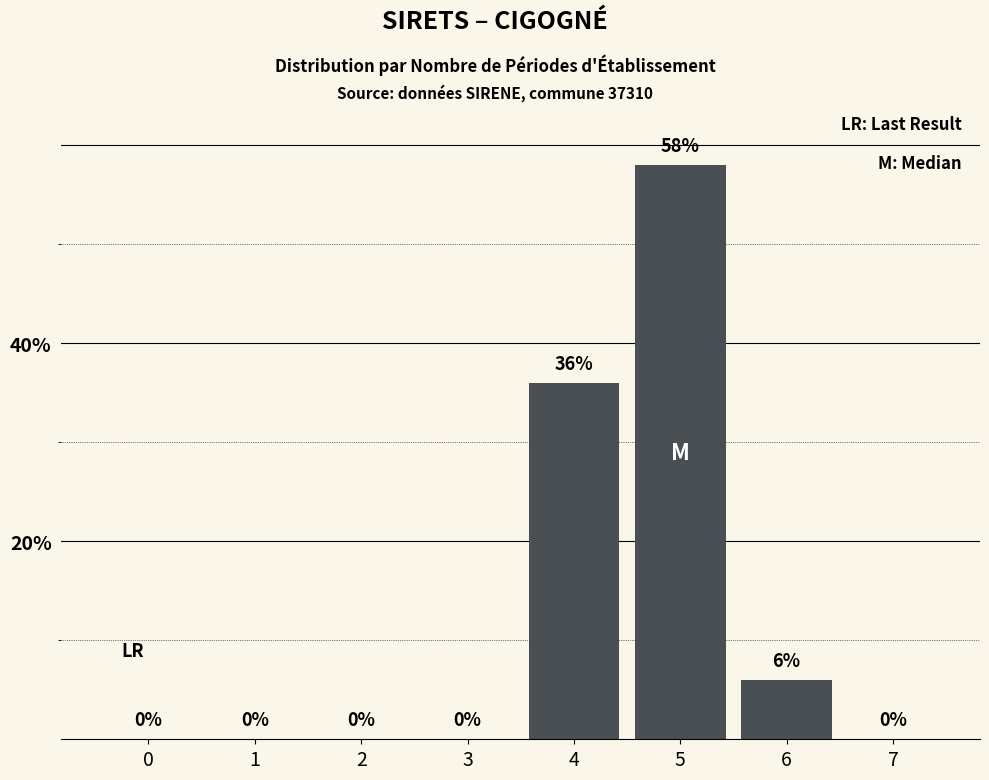

Reading left to right, list all the values displayed in this chart.

0=0	1=0	2=0	3=0	4=36	5=58	6=6	7=0